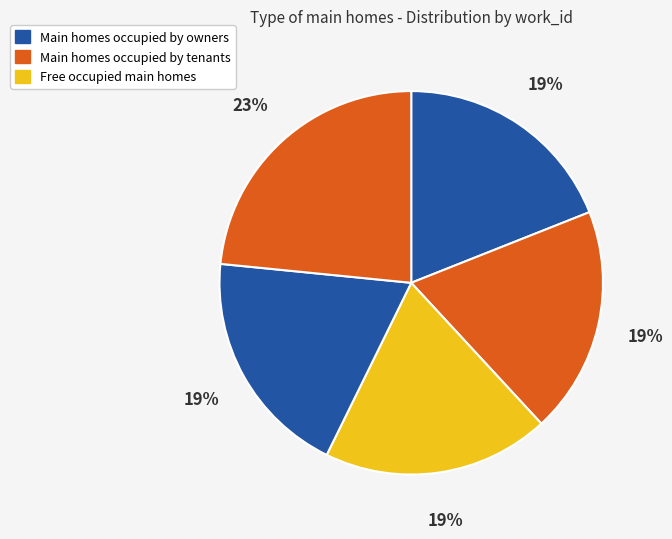

Is there any slice that represents more than half of the pie?

No